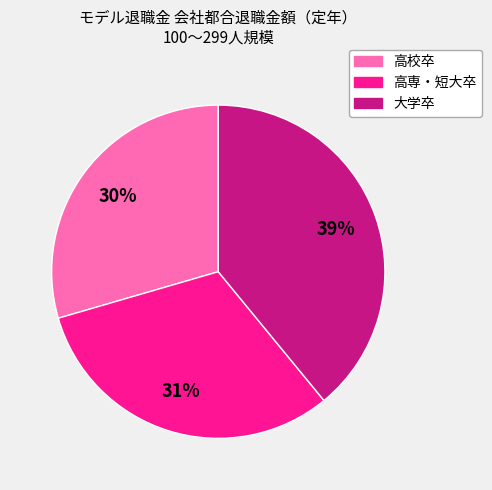

The 高専・短大卒 slice represents 40% of the pie. True or false?

False